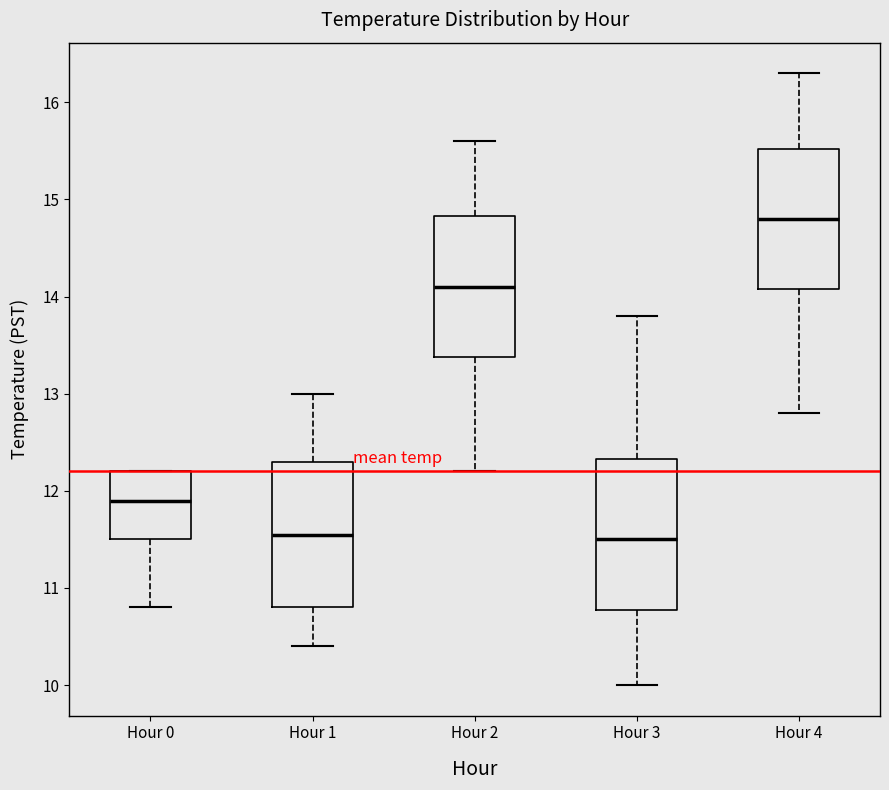

Which box has the highest median line?

Hour 4